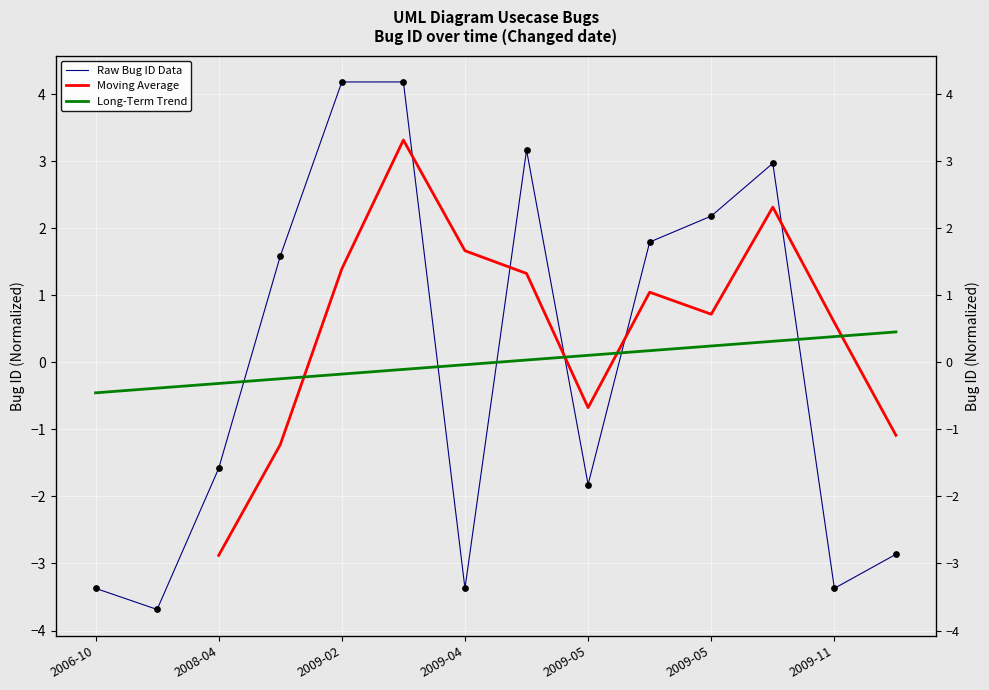

What is the change in value from 2008-06-17 to 2009-06-25?

+1.4